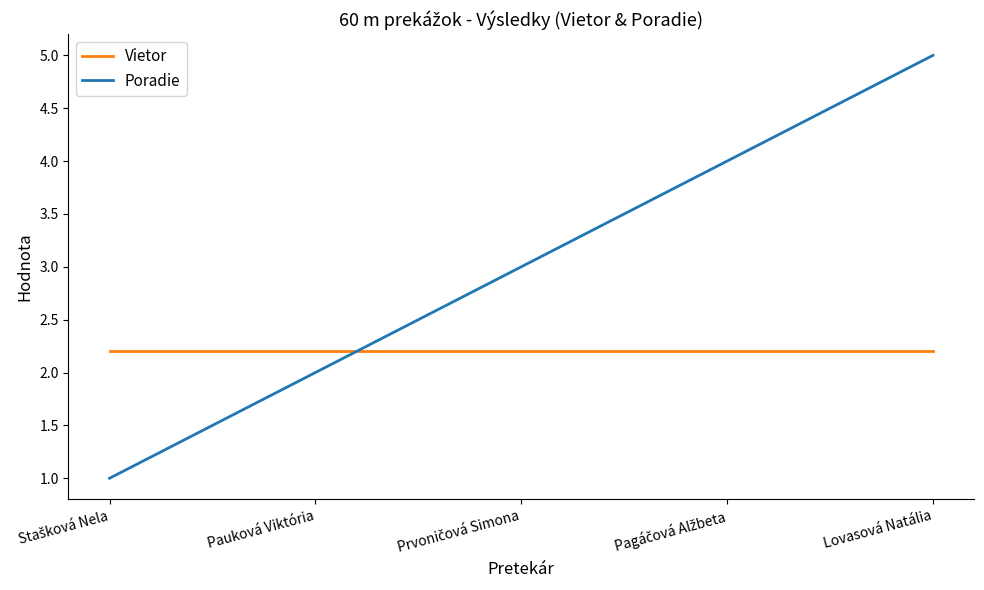

Is it true that Poradie equals 1.3 at Pauková Viktória?

False